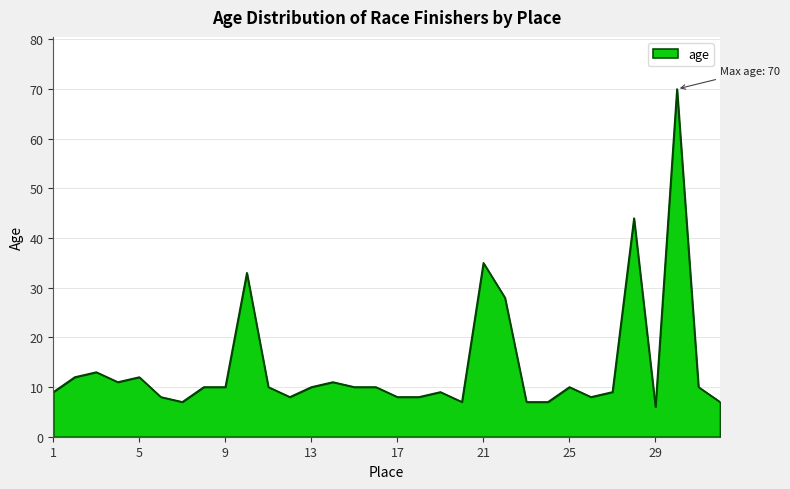

What is the maximum value shown in the chart?

70